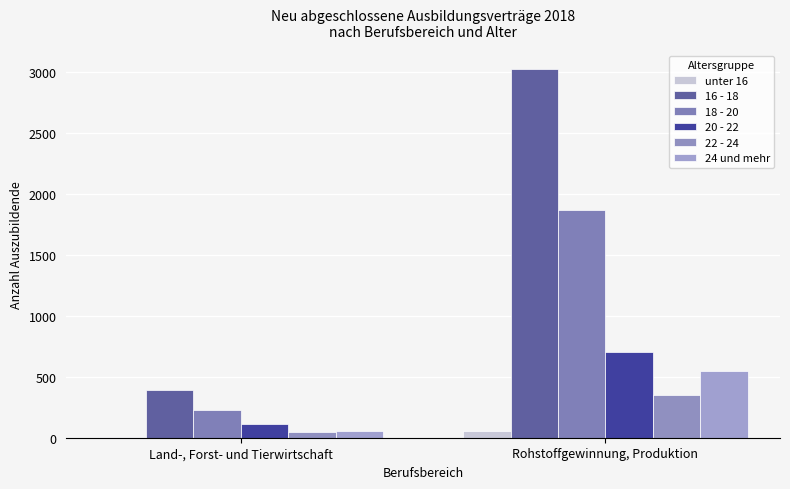

What is the difference between the 20 - 22 values at Land-, Forst- und Tierwirtschaft and Rohstoffgewinnung, Produktion?

588